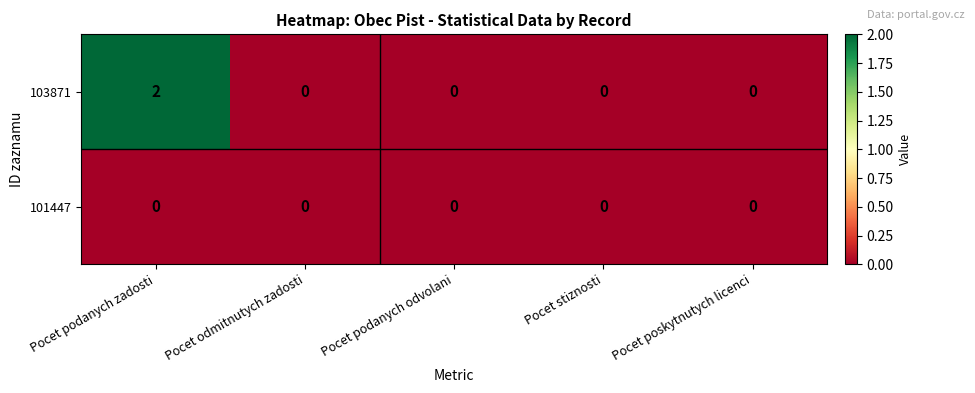

Rank the series by their maximum value, from lowest to highest.

101447, 103871